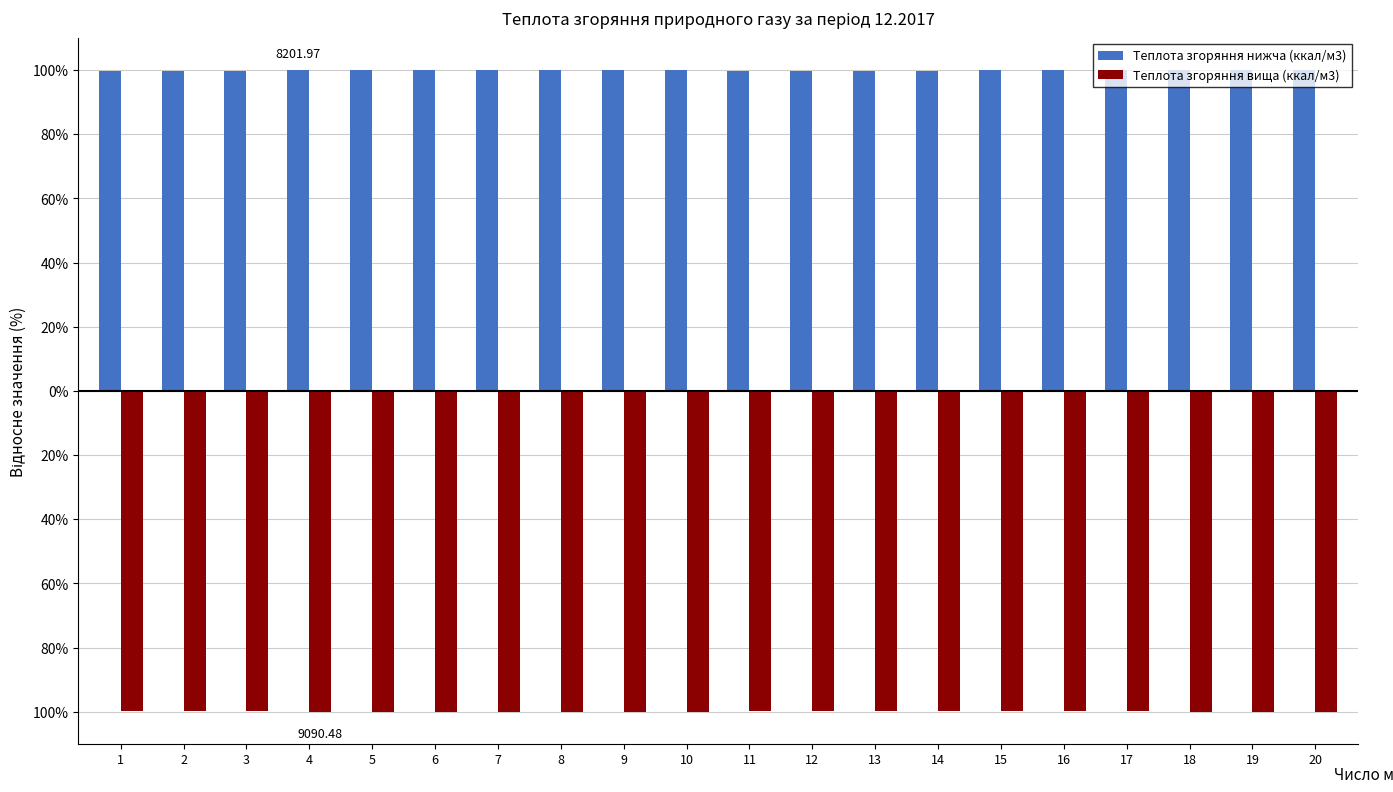

Are the bars grouped side by side (vs. stacked)?

Yes